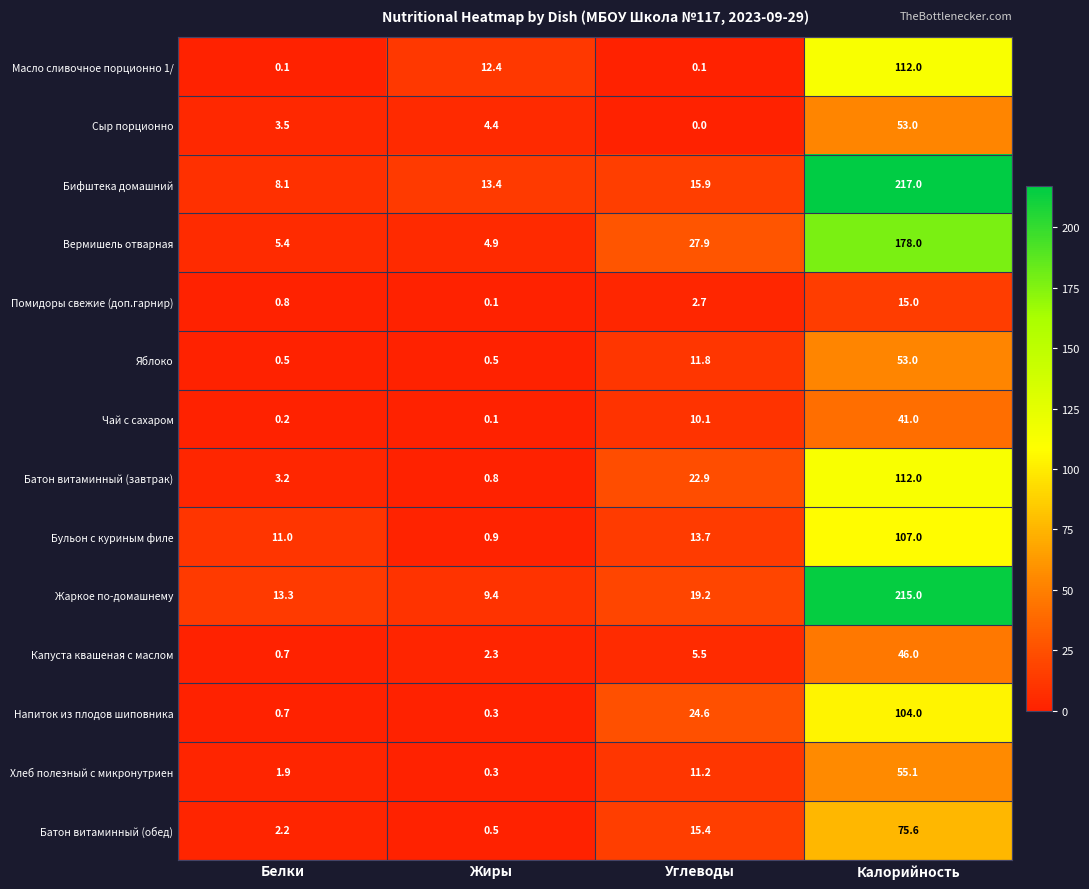

At which category is the sum across all series the highest?

Калорийность